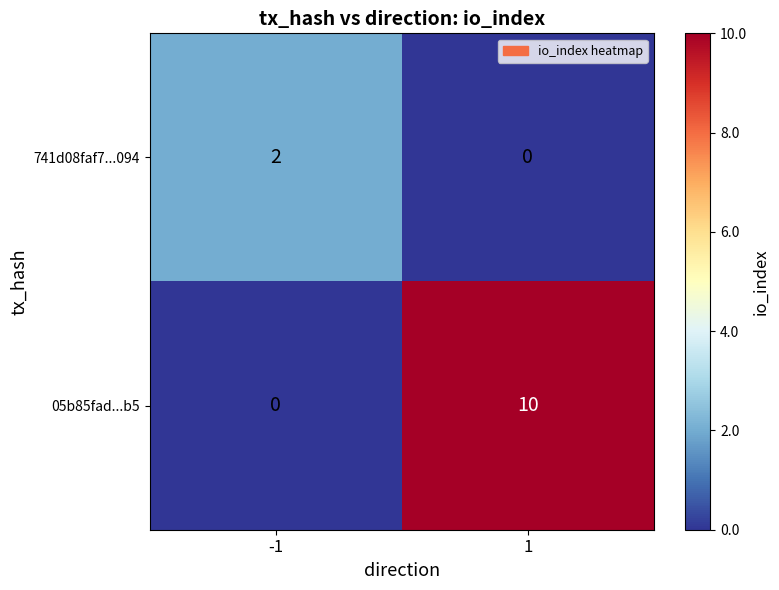

Reading left to right, list all the values displayed in this chart.

741d08faf7...094: -1=2	1=0
05b85fad...b5: -1=0	1=10